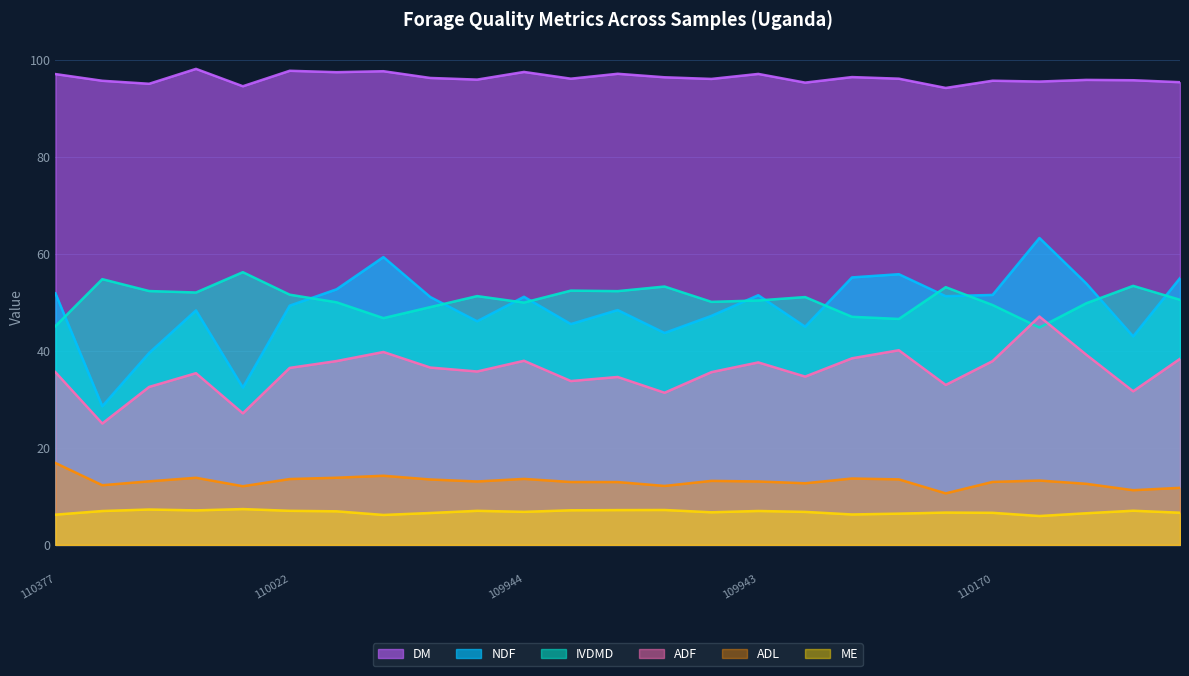

Between 109929 and 110161, which is larger?

109929